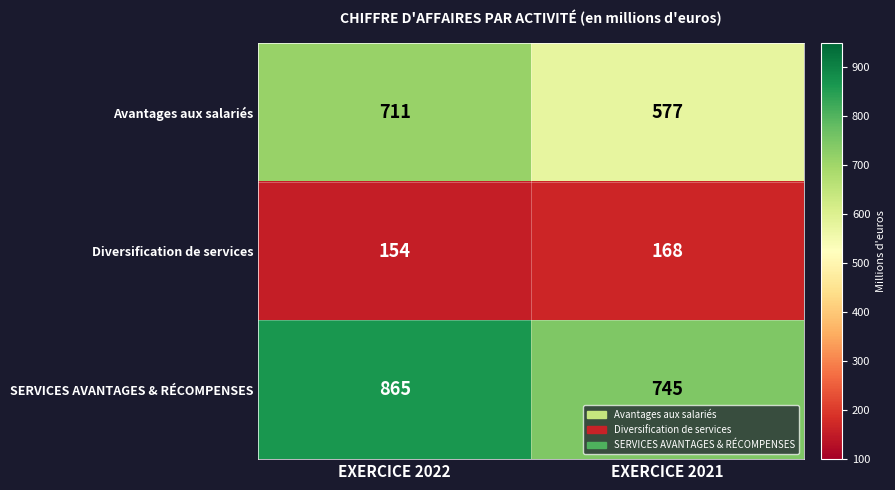

Read the SERVICES AVANTAGES & RÉCOMPENSES value at EXERCICE 2021, to the nearest 5.

745